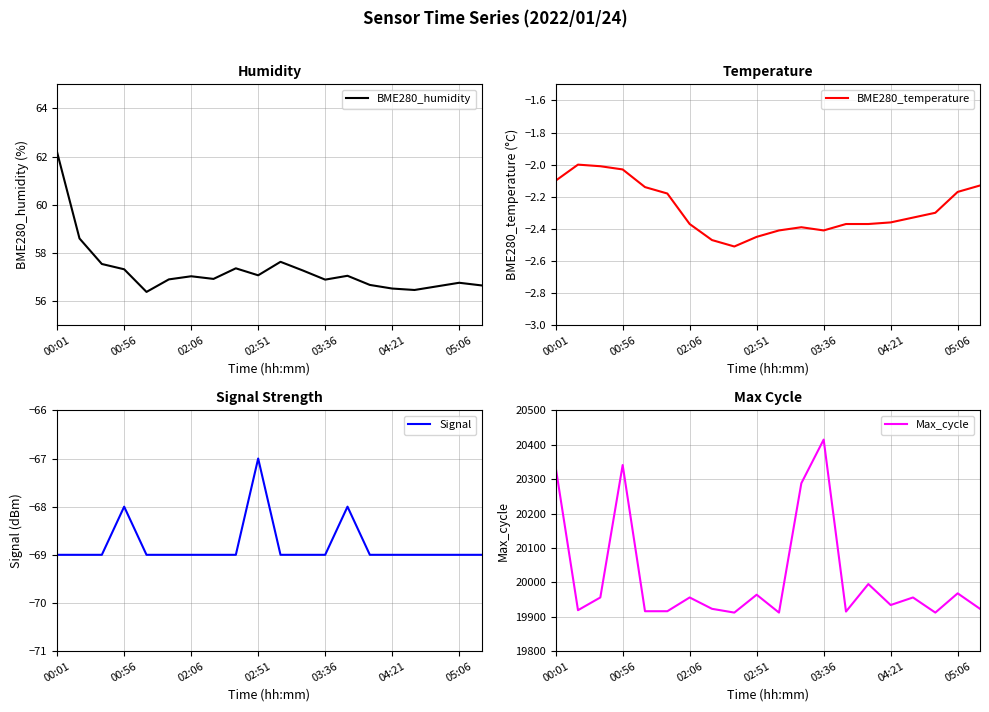

Which category has the highest value in the BME280_humidity series?

00:01